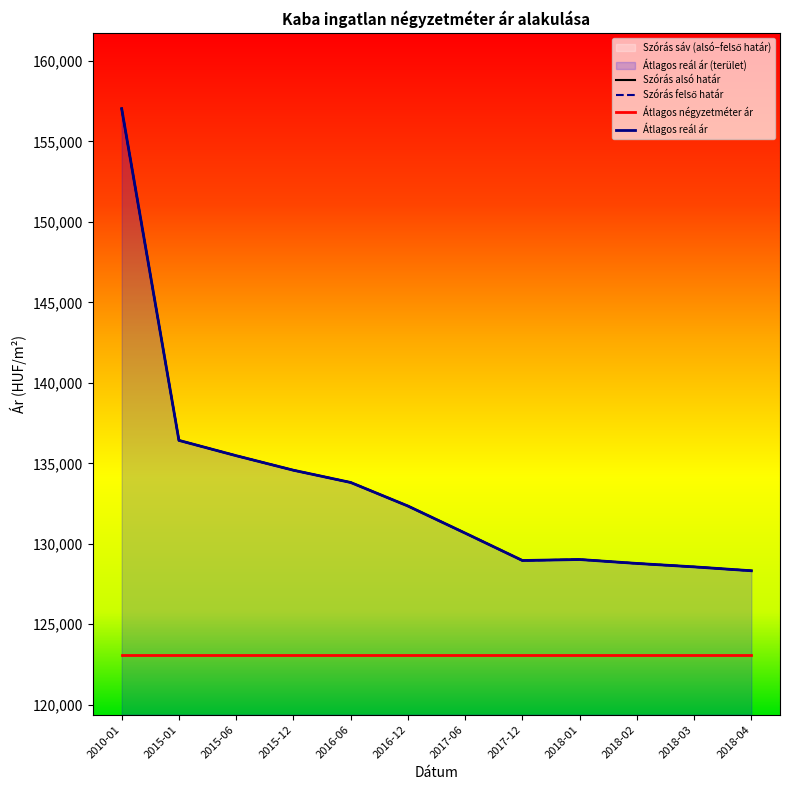

True or false: Átlagos reál ár and Szórás felső határ cross at least once.

False